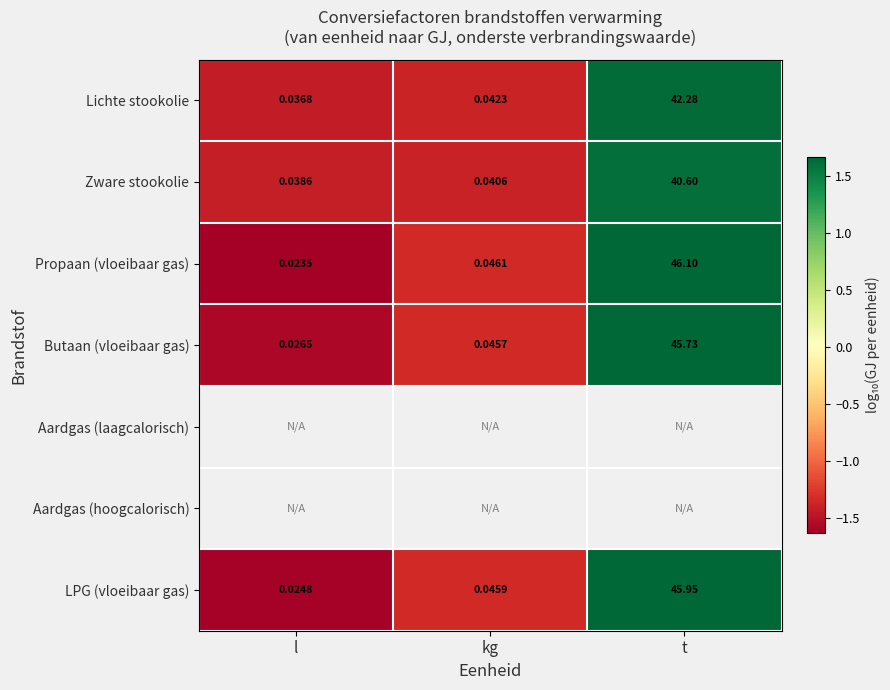

What is the smallest value displayed?

-1.6